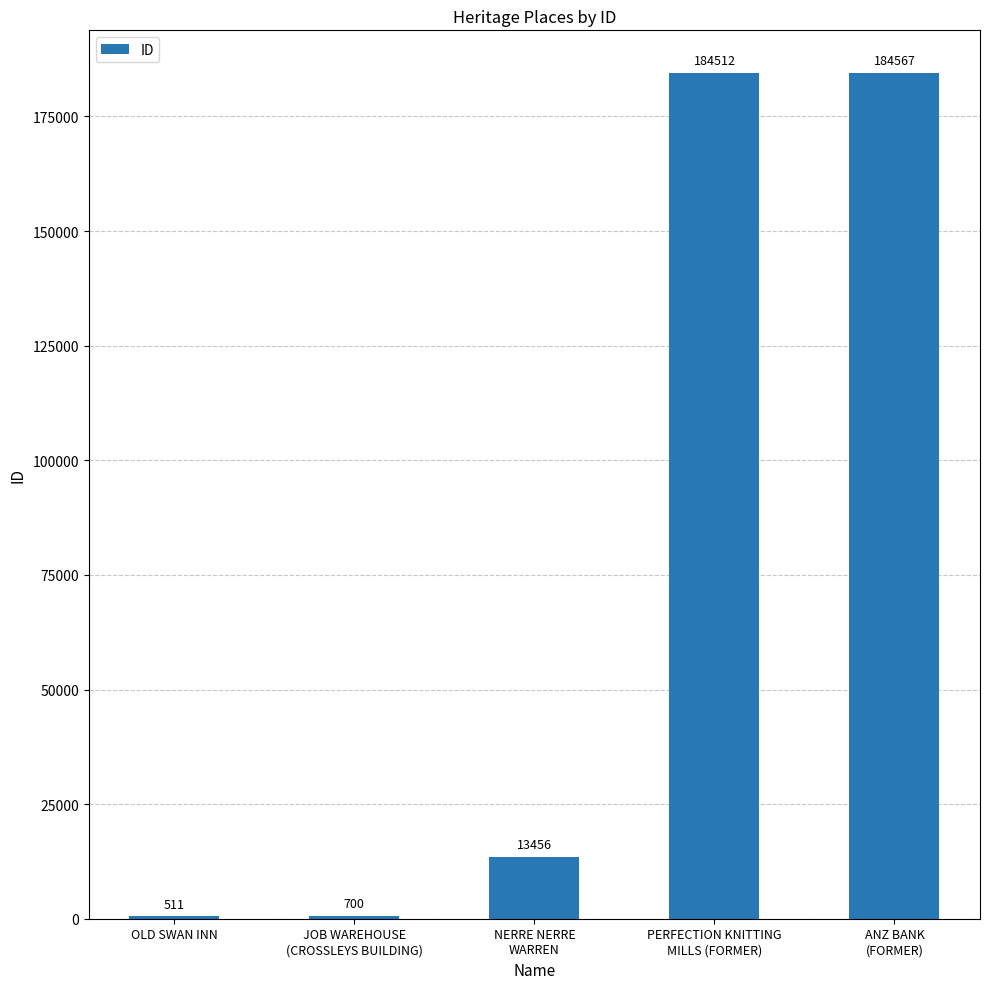

Reading right to left, transcribe all the data shown in this chart.

184567	184512	13456	700	511